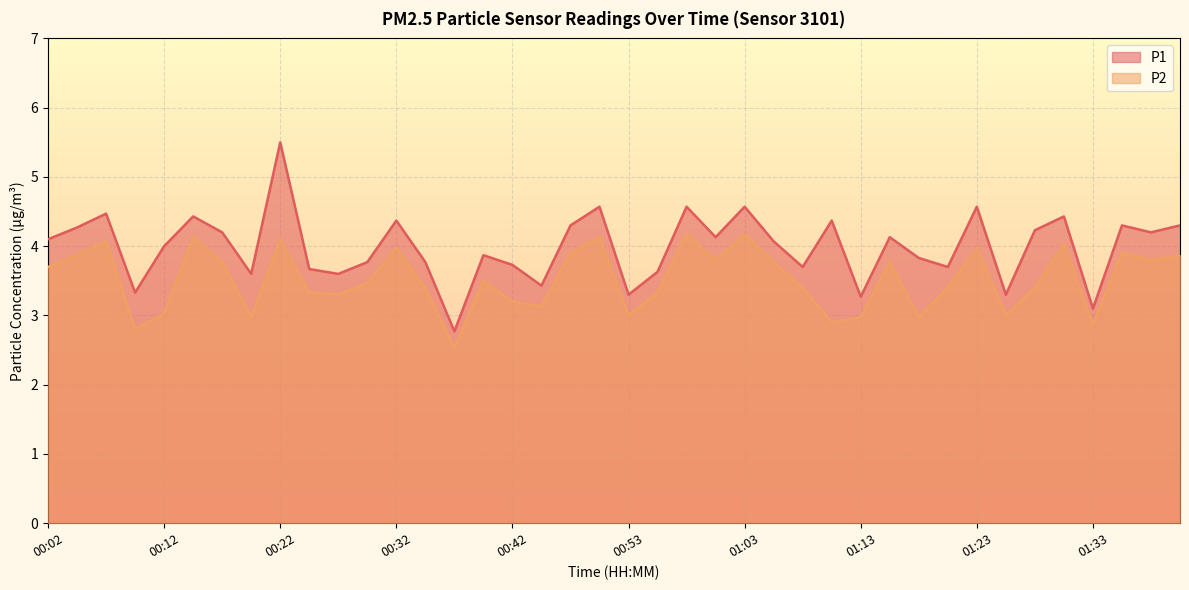

How many lines are shown in the chart?

2